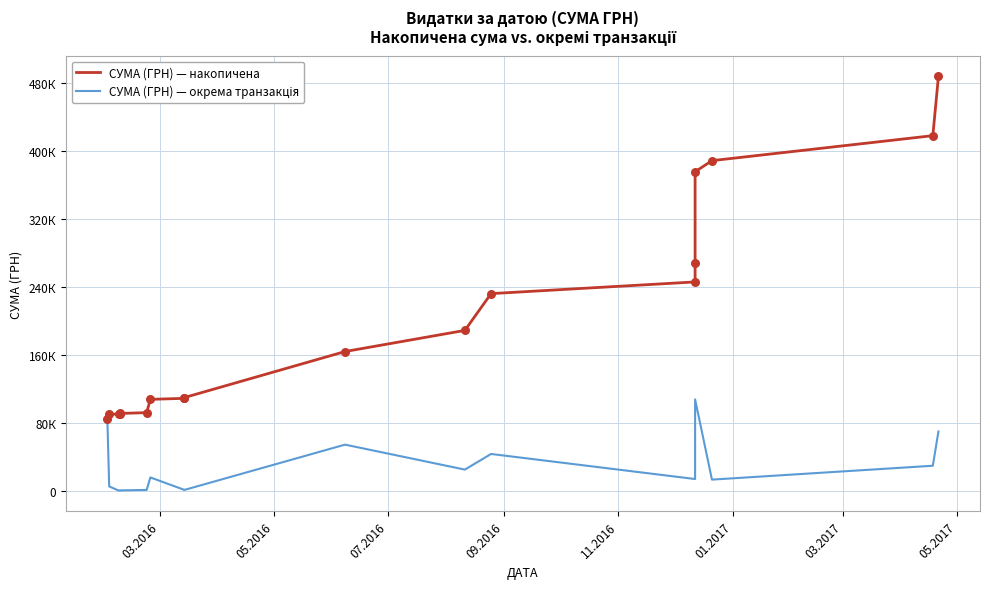

At how many categories does at least one series exceed 241065?

6